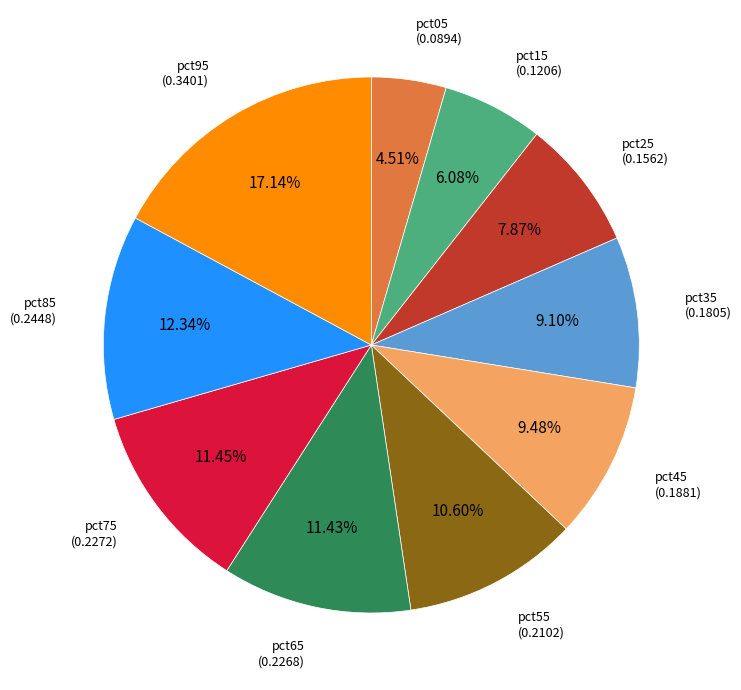

Is pct45 the majority of the pie?

No